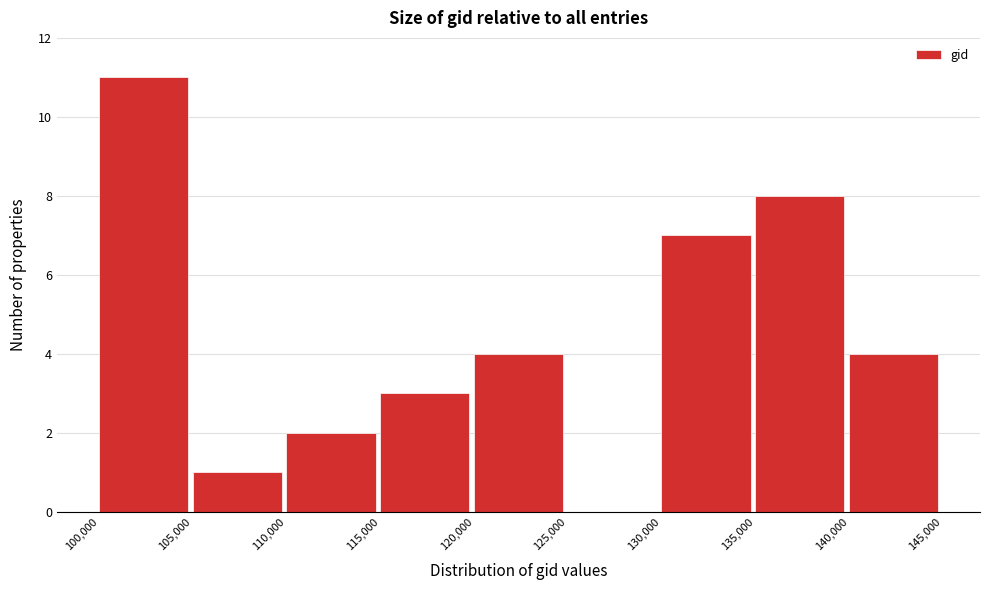

Over which range of the x-axis is the bar tallest?

100,000 to 105,000